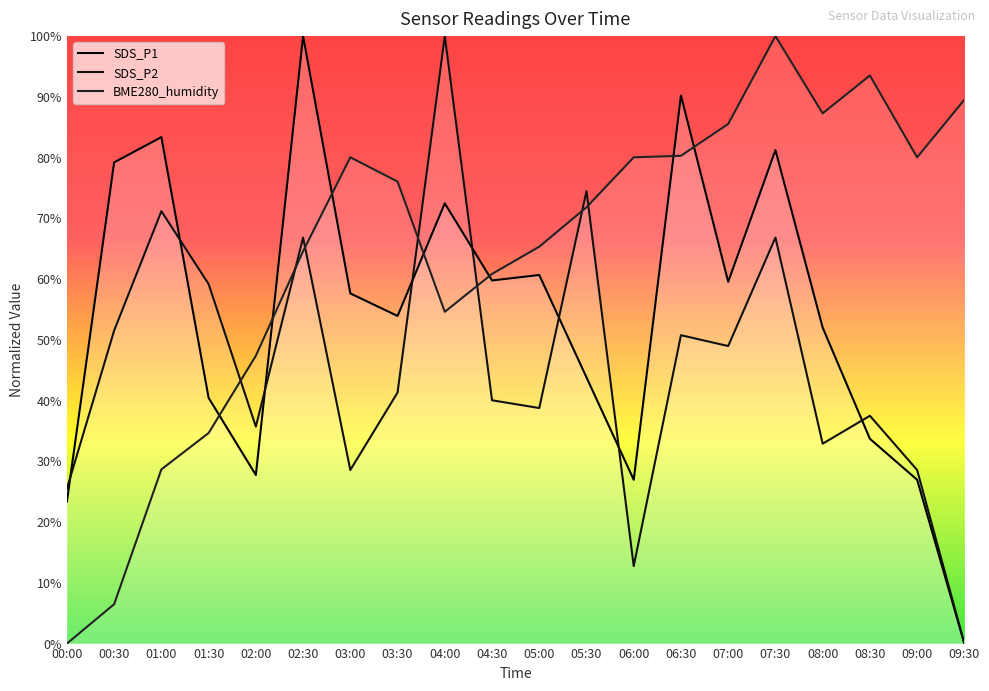

The BME280_humidity series shows 93.5 at 08:30. True or false?

True